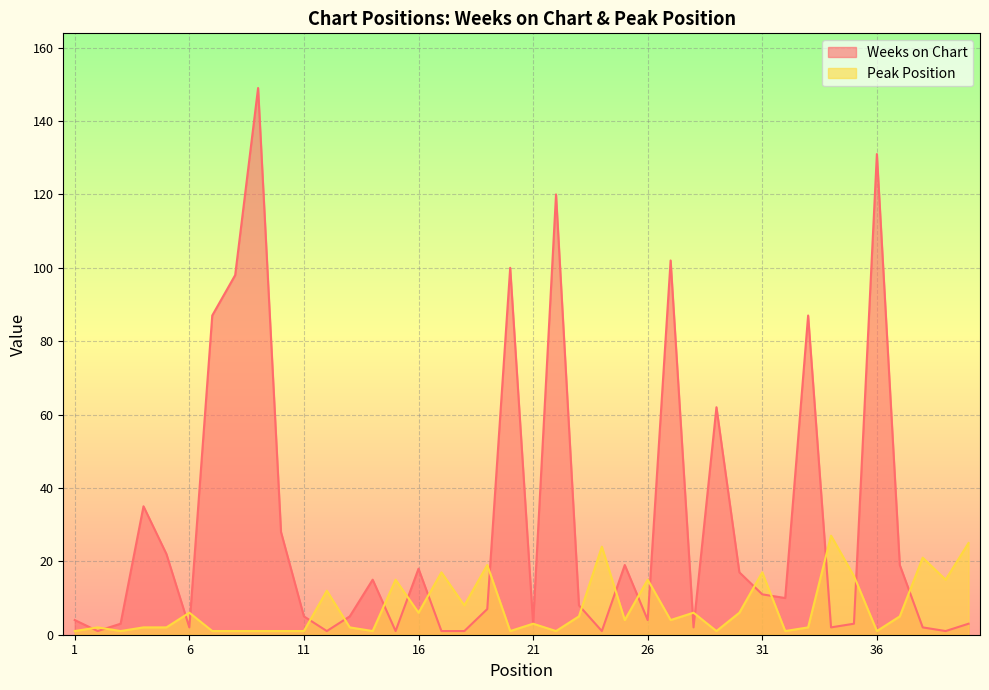

Between 21 and 26, which is larger?

26